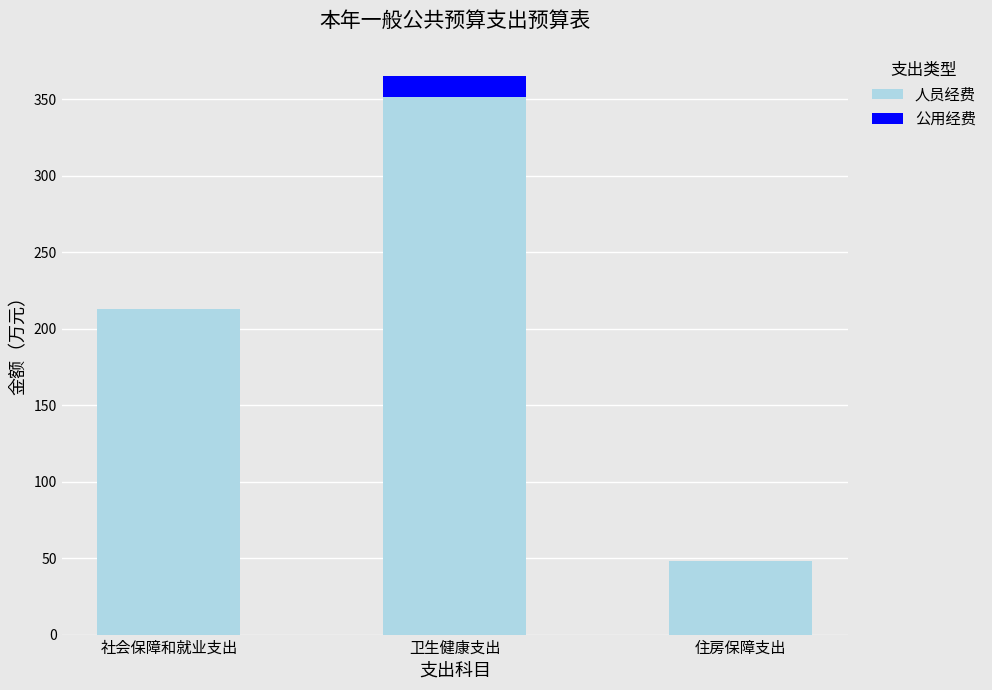

At which label is 人员经费 closest to 200?

社会保障和就业支出